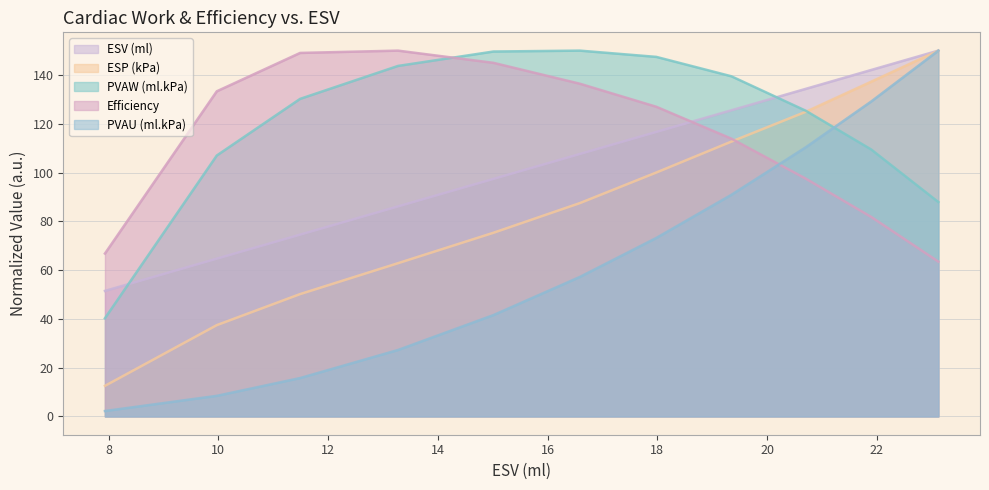

Reading right to left, list all the values displayed in this chart.

ESV (ml): 23.119=150.0	21.896=142.1	20.703=134.3	19.347=125.5	17.98=116.7	16.587=107.6	15.012=97.4	13.273=86.1	11.489=74.5	9.971=64.7	7.933=51.5
ESP (kPa): 23.119=150.0	21.896=137.3	20.703=124.9	19.347=112.7	17.98=100.0	16.587=87.5	15.012=75.3	13.273=62.8	11.489=50.2	9.971=37.4	7.933=12.5
PVAW (ml.kPa): 23.119=87.9	21.896=109.5	20.703=125.4	19.347=139.5	17.98=147.4	16.587=150.0	15.012=149.6	13.273=143.7	11.489=130.2	9.971=107.0	7.933=40.3
Efficiency: 23.119=63.5	21.896=81.8	20.703=97.5	19.347=113.9	17.98=127.0	16.587=136.4	15.012=145.0	13.273=150.0	11.489=149.1	9.971=133.3	7.933=66.8
PVAU (ml.kPa): 23.119=150.0	21.896=129.1	20.703=110.4	19.347=90.9	17.98=73.2	16.587=57.2	15.012=41.6	13.273=27.2	11.489=15.7	9.971=8.4	7.933=2.2